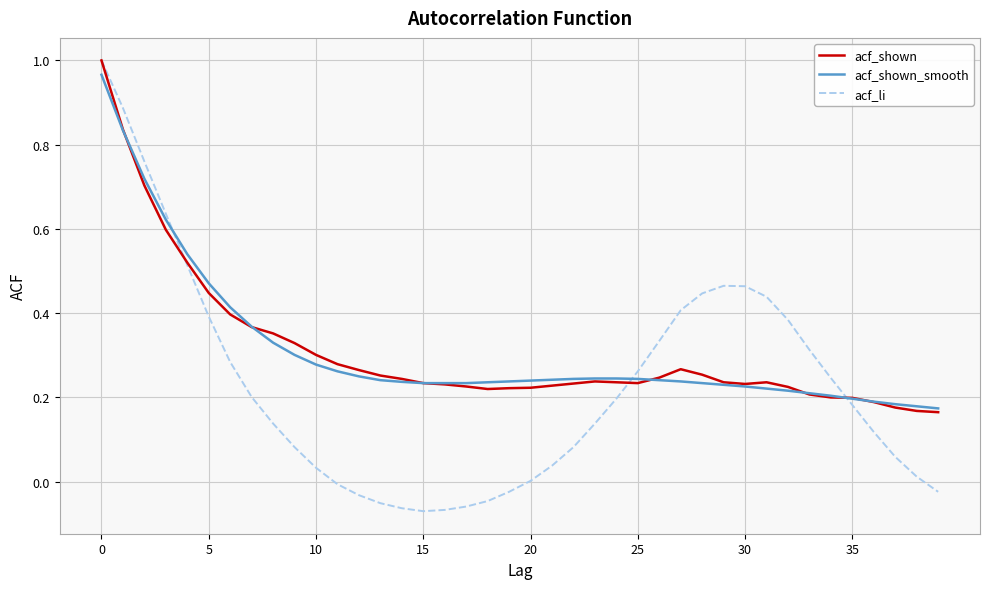

Which series has the widest spread of values?

acf_li